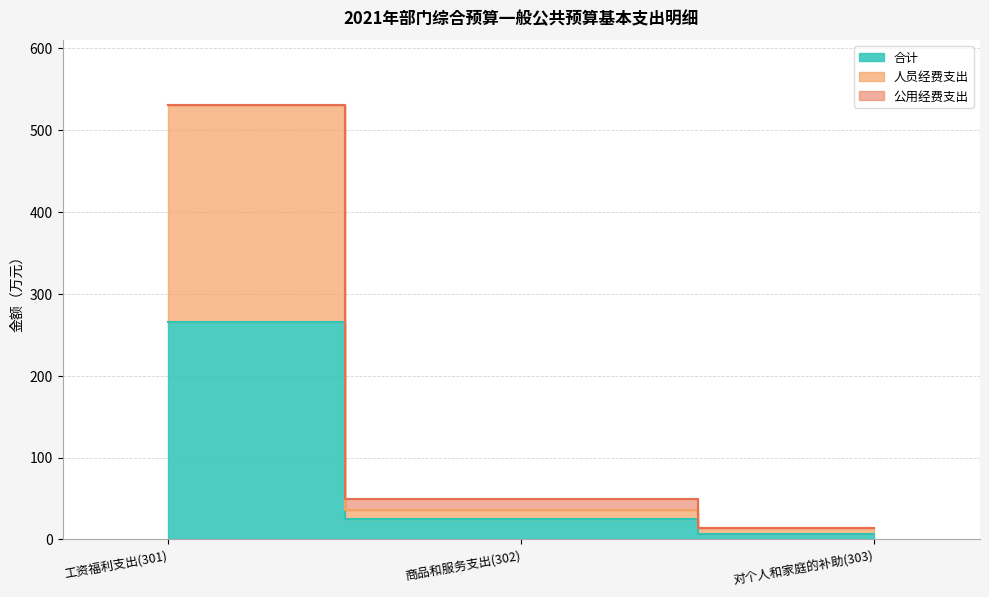

What is the label of the 1st point from the left?

工资福利支出(301)